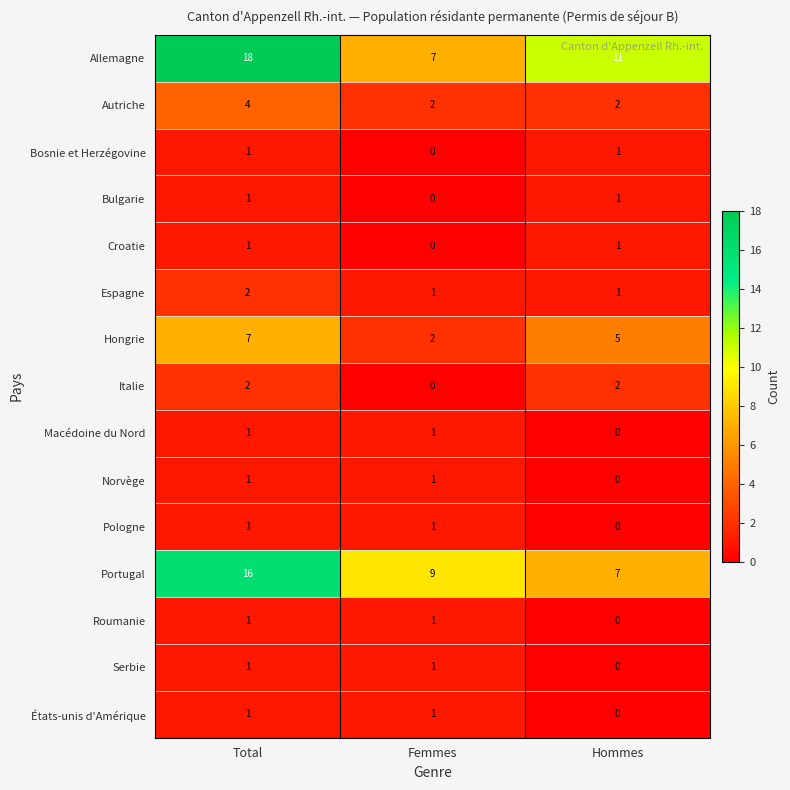

Is it true that Autriche equals 7 at Total?

False